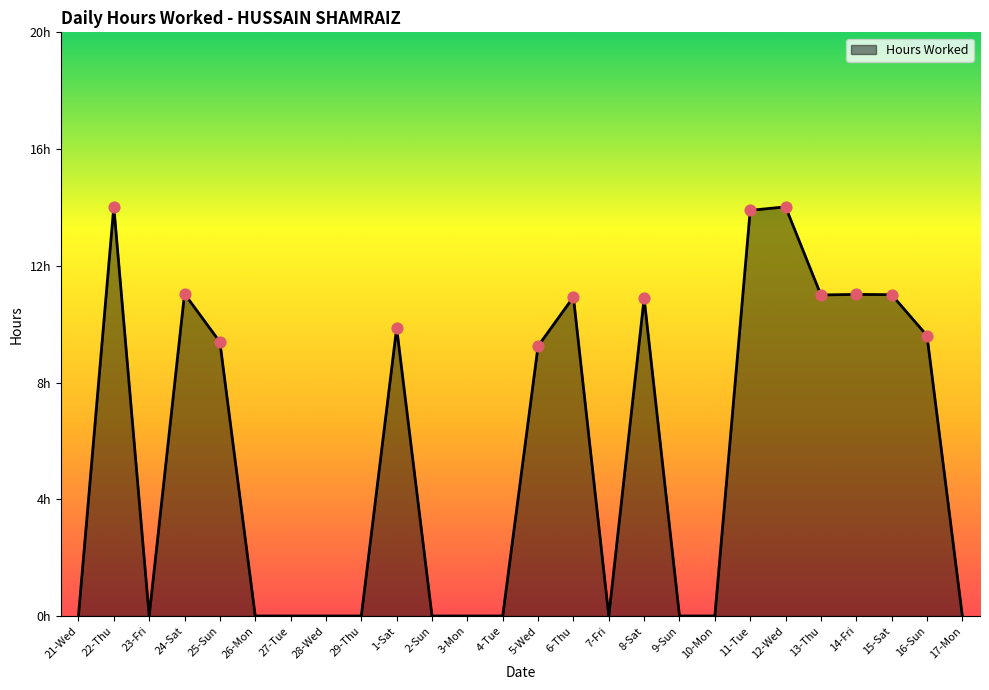

Between 6-Thu and 4-Tue, which is larger?

6-Thu